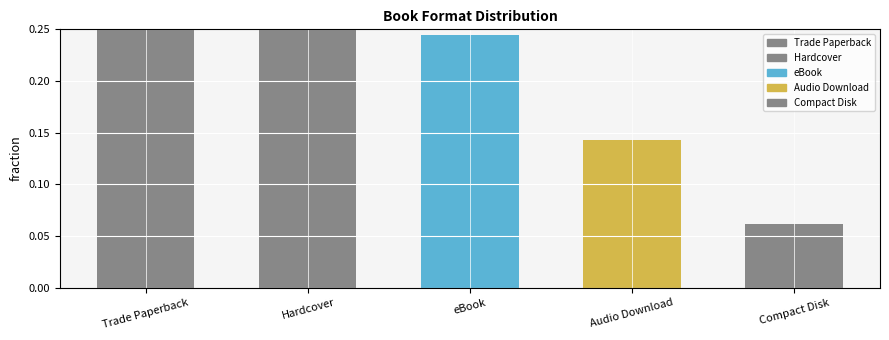

Reading left to right, what are all the values shown in this chart?

0.3	0.3	0.2	0.1	0.1